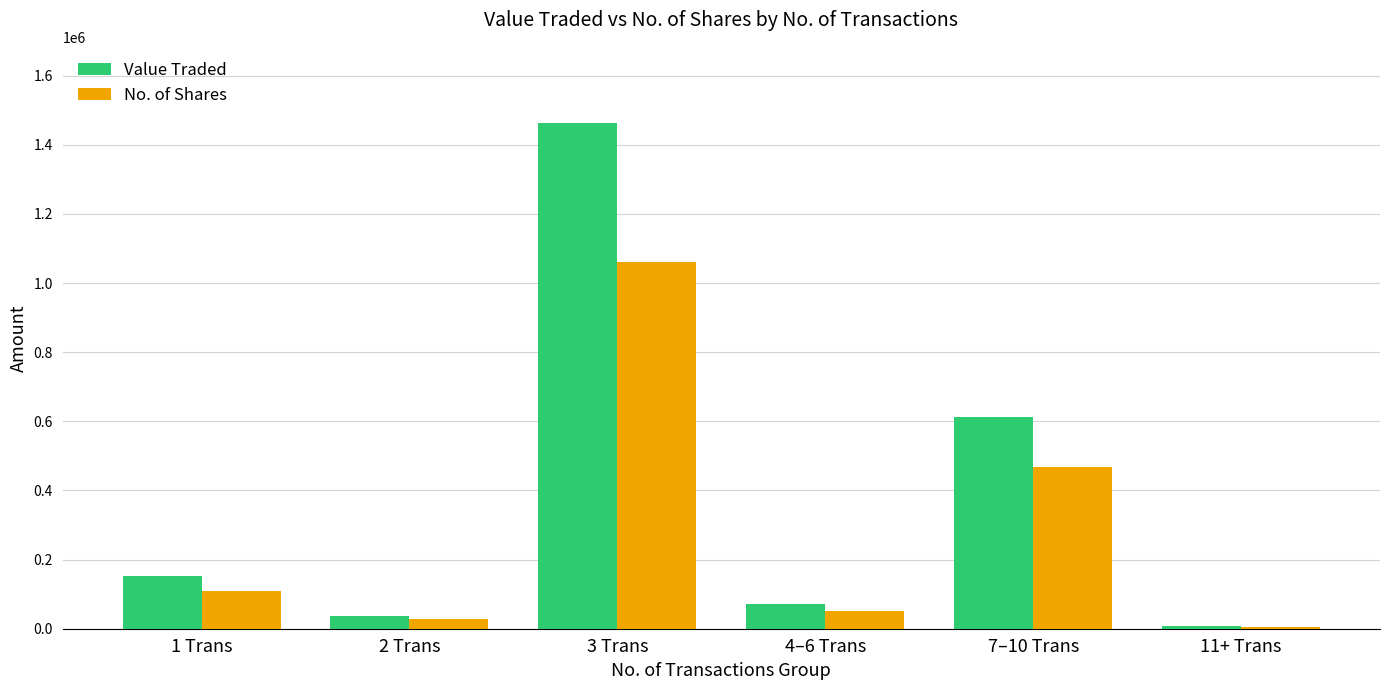

What are all the series names shown in the legend?

Value Traded, No. of Shares